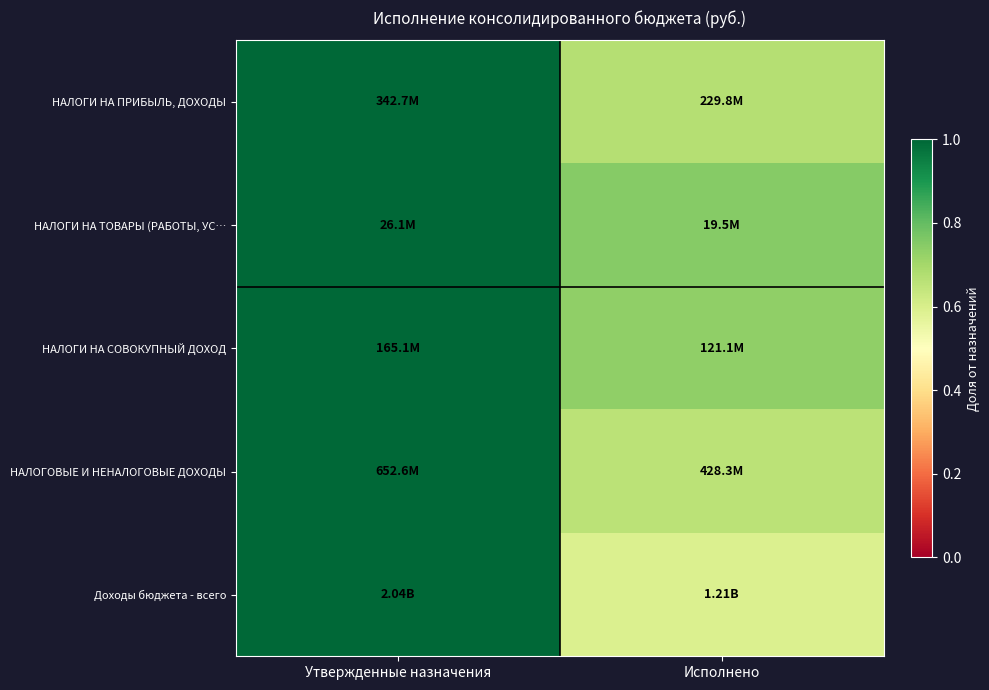

Reading left to right, transcribe all the data shown in this chart.

НАЛОГИ НА ПРИБЫЛЬ, ДОХОДЫ: Утвержденные назначения=1.0	Исполнено=0.7
НАЛОГИ НА ТОВАРЫ (РАБОТЫ, УС…: Утвержденные назначения=1.0	Исполнено=0.7
НАЛОГИ НА СОВОКУПНЫЙ ДОХОД: Утвержденные назначения=1.0	Исполнено=0.7
НАЛОГОВЫЕ И НЕНАЛОГОВЫЕ ДОХОДЫ: Утвержденные назначения=1.0	Исполнено=0.7
Доходы бюджета - всего: Утвержденные назначения=1.0	Исполнено=0.6